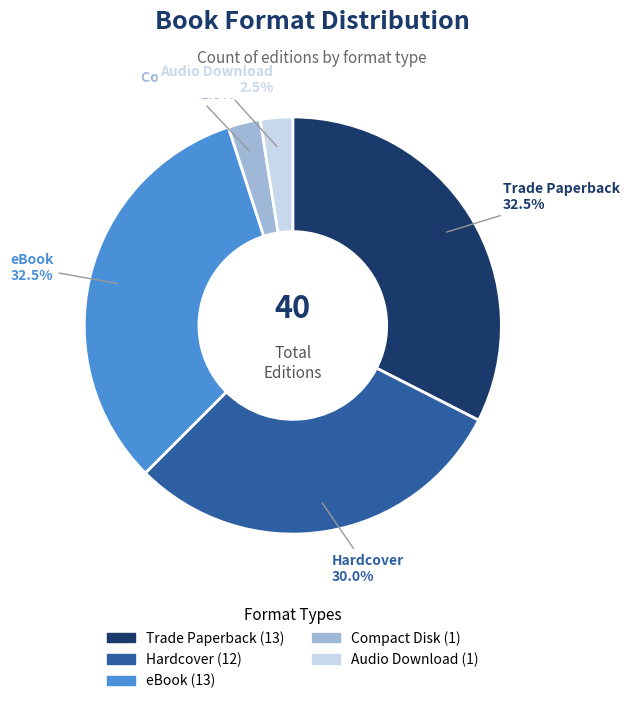

Is there any slice that represents more than half of the pie?

No